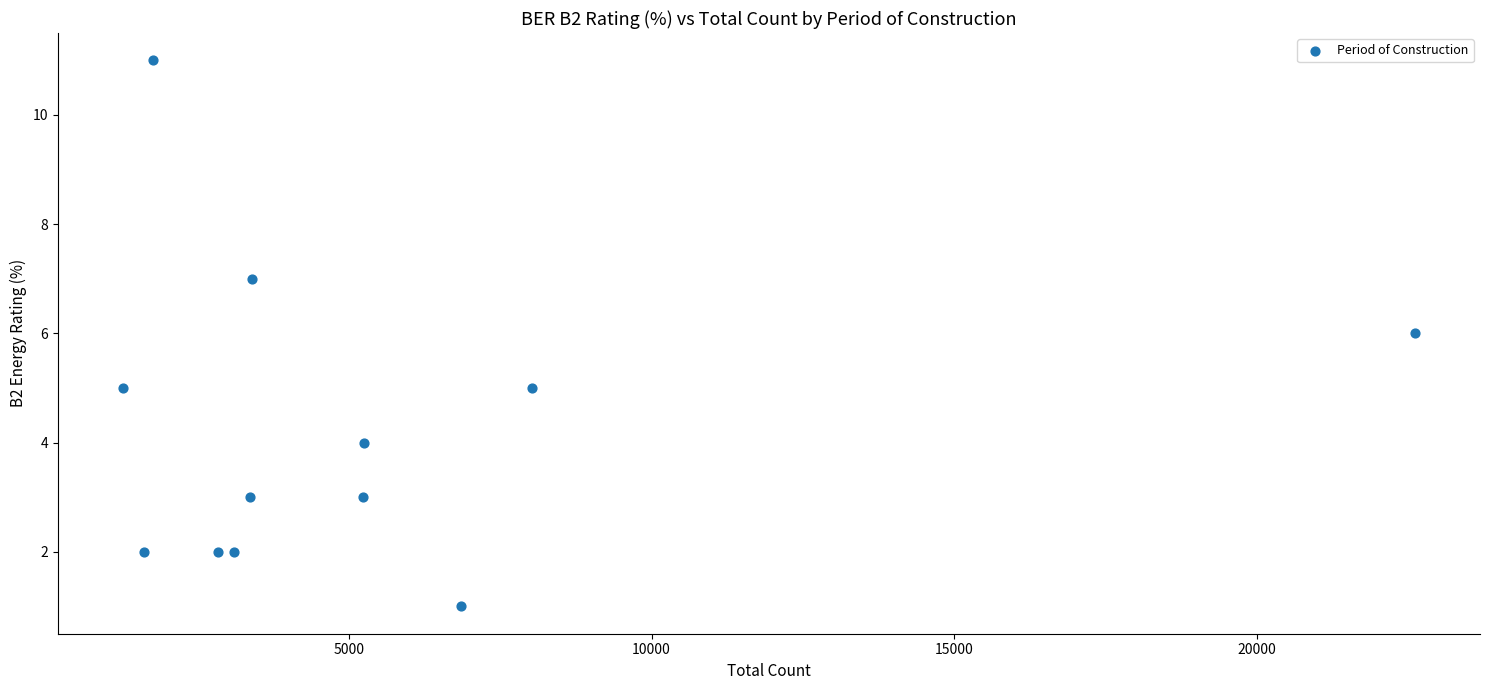

What is the average Y value?

4